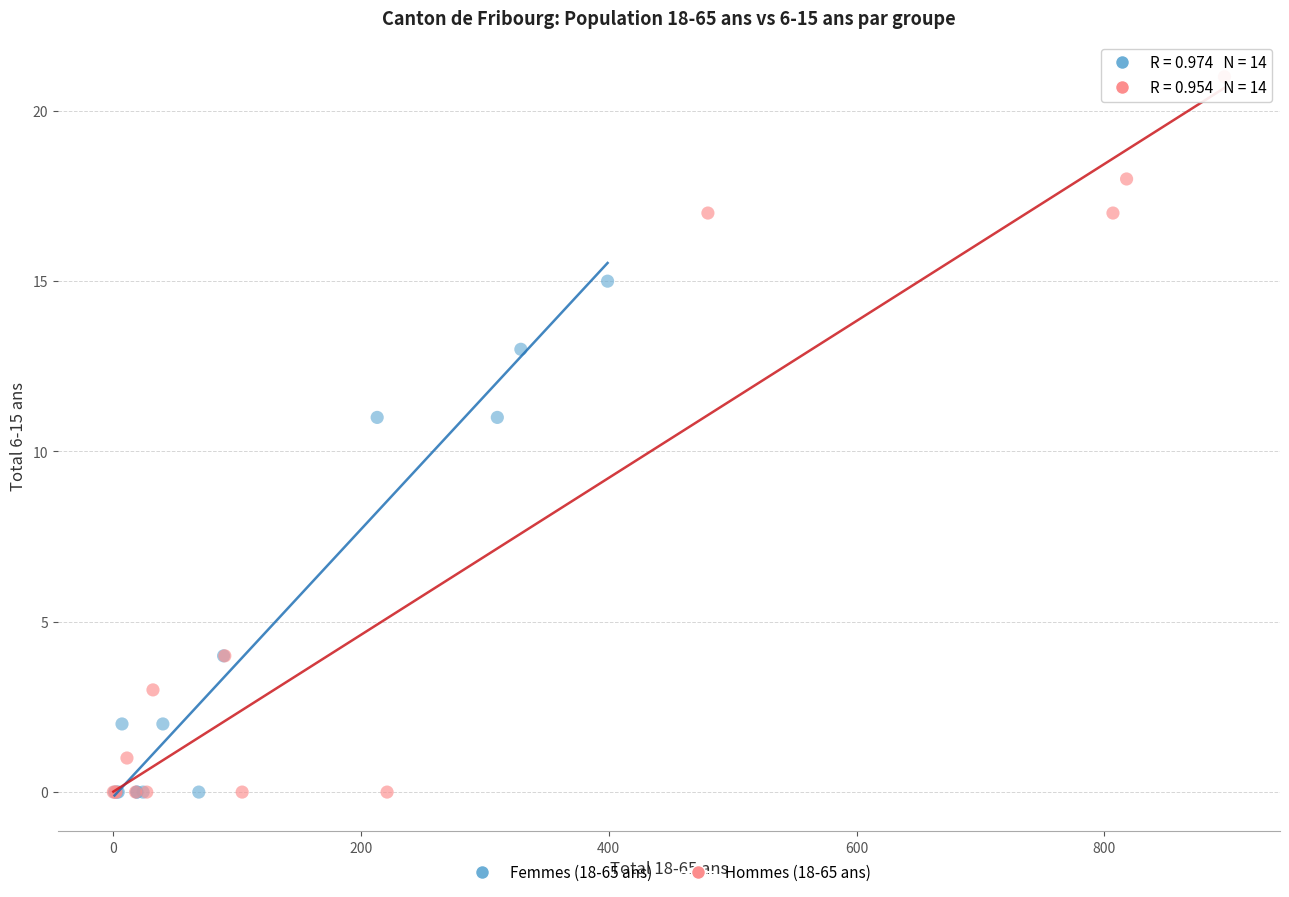

Which series has the largest Y range (max minus min)?

Hommes (18-65 ans)